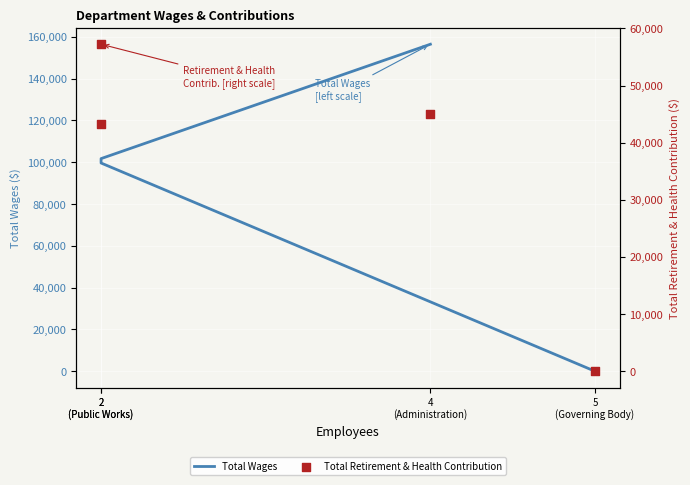

Which series has the largest total across all categories?

Total Wages